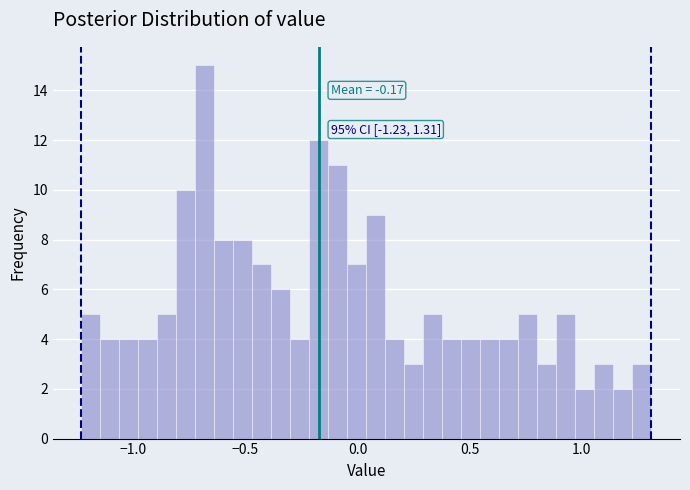

Read against the x-axis, roughly where is the centre of the tallest bar?

-0.70